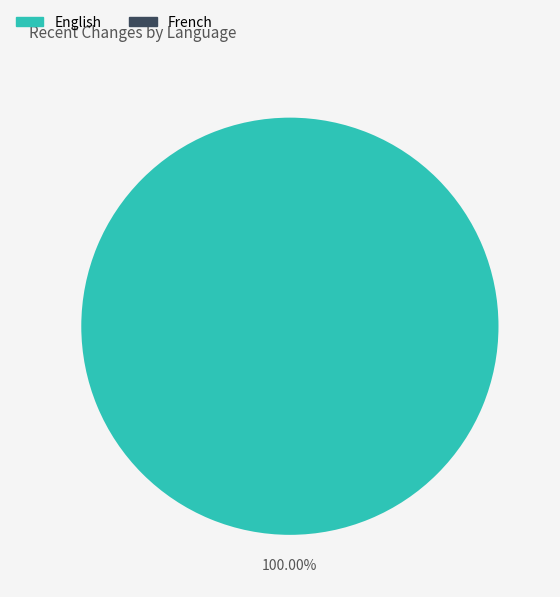

What percentage do French and English together represent?

100.0%